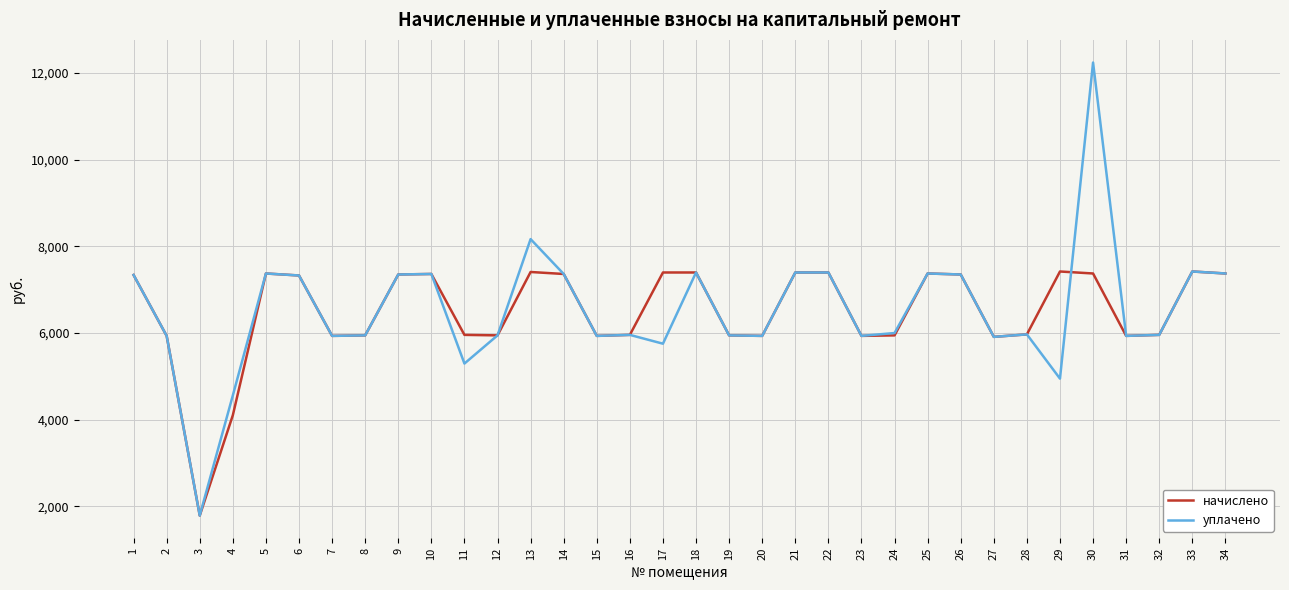

Which series has the widest spread of values?

уплачено